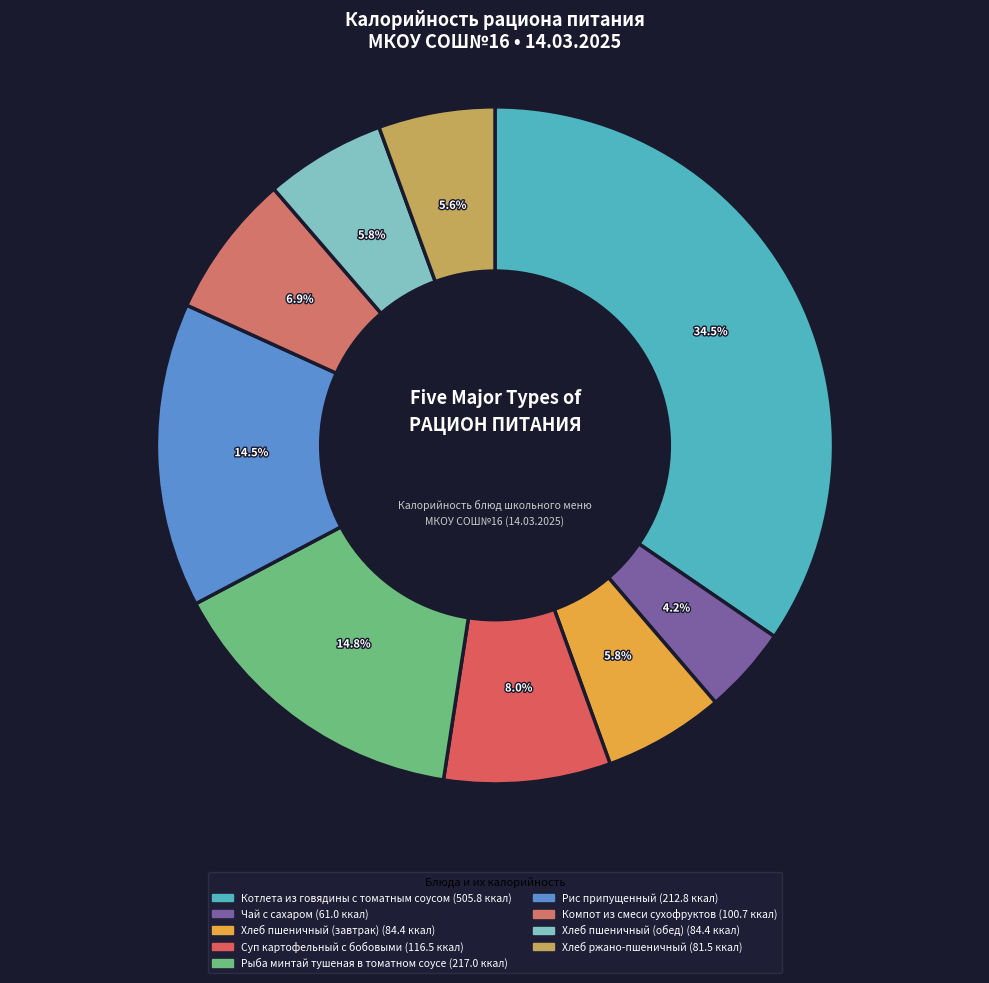

Which category has the biggest portion of the pie?

Котлета из говядины с томатным соусом